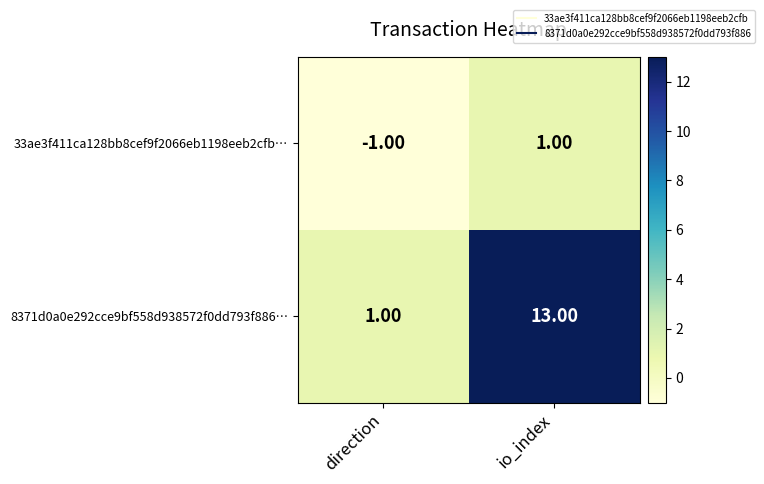

Rank the series by their maximum value, from highest to lowest.

8371d0a0e292cce9bf558d938572f0dd793f886…, 33ae3f411ca128bb8cef9f2066eb1198eeb2cfb…